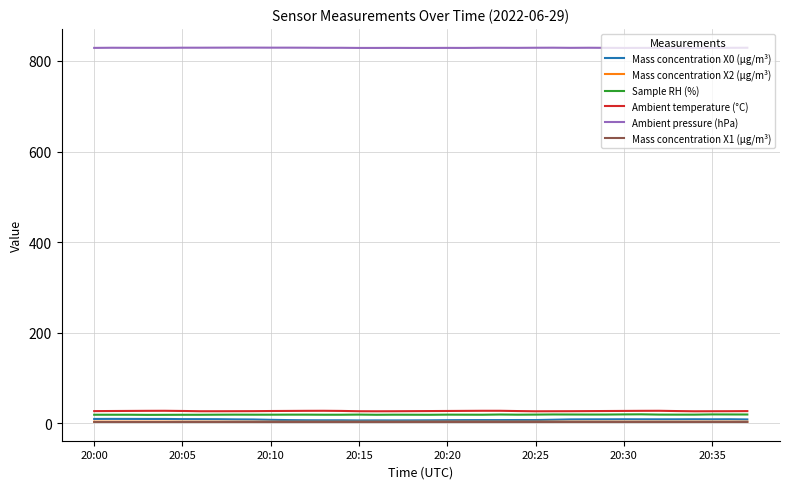

Which series has the largest range (max minus min)?

Mass concentration X0 (μg/m³)